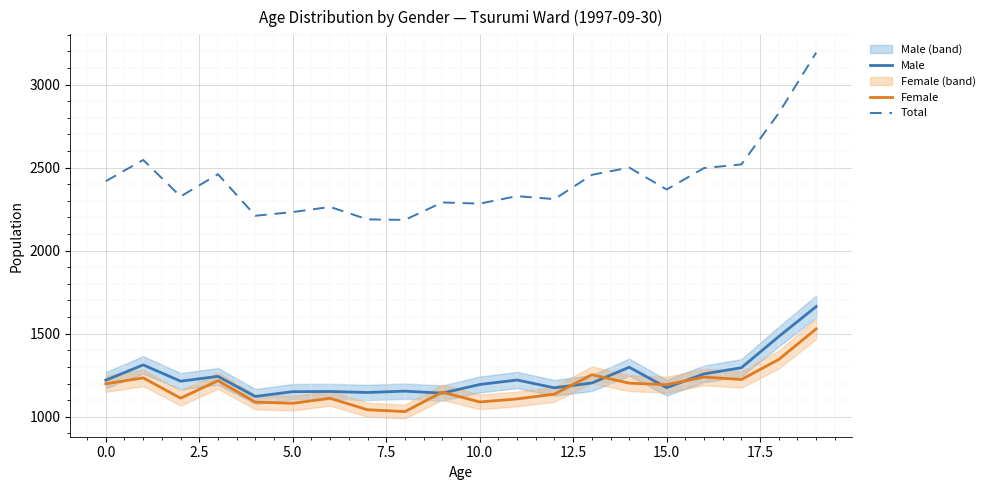

Reading left to right, transcribe all the data shown in this chart.

Male: 1220	1312	1214	1243	1122	1151	1152	1146	1154	1142	1194	1221	1174	1203	1298	1175	1258	1295	1483	1663
Female: 1198	1234	1112	1217	1088	1081	1111	1042	1031	1148	1089	1107	1136	1253	1202	1193	1239	1224	1345	1529
Total: 2418	2546	2326	2460	2210	2232	2263	2188	2185	2290	2283	2328	2310	2456	2500	2368	2497	2519	2828	3192